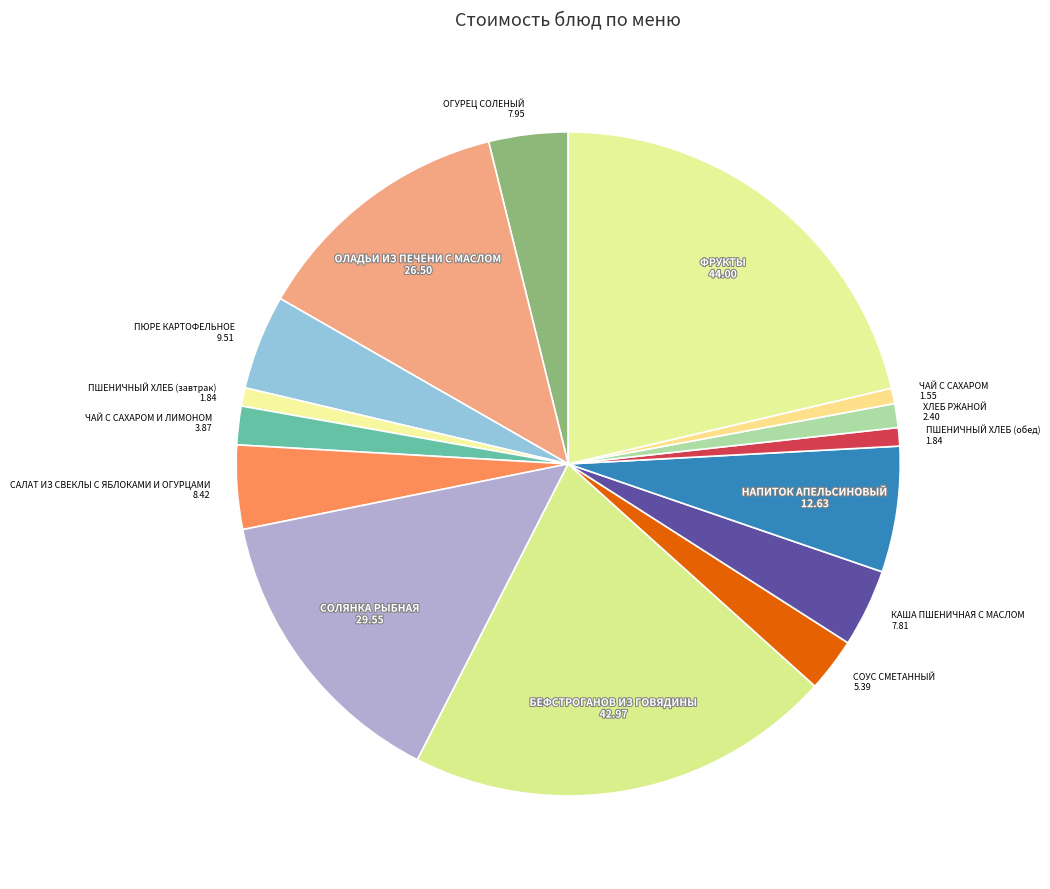

Approximately how many times larger is the value at СОУС СМЕТАННЫЙ compared to САЛАТ ИЗ СВЕКЛЫ С ЯБЛОКАМИ И ОГУРЦАМИ?

0.6